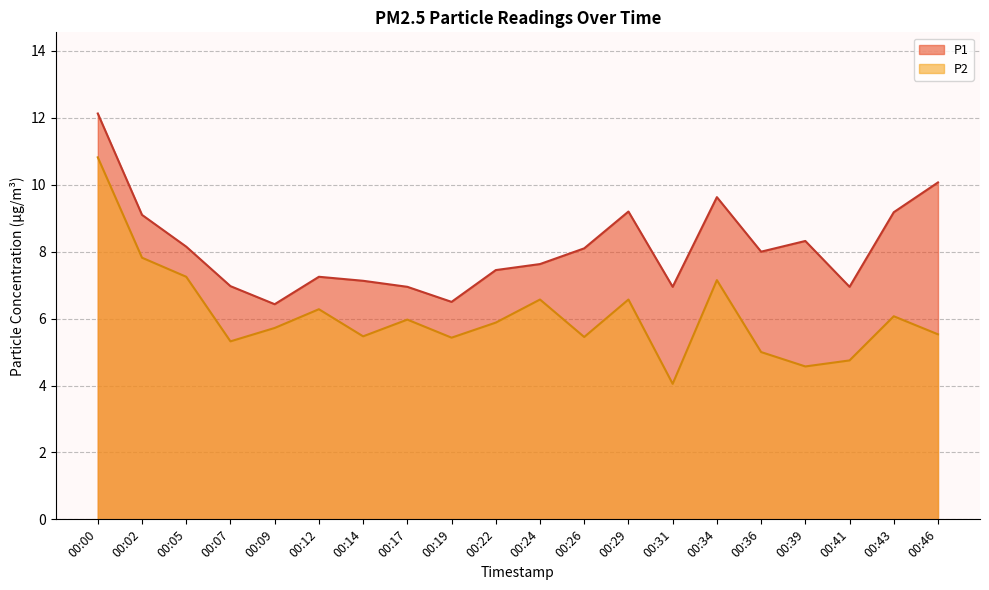

What is the value of the P1 point at the 11th from the left?

7.6